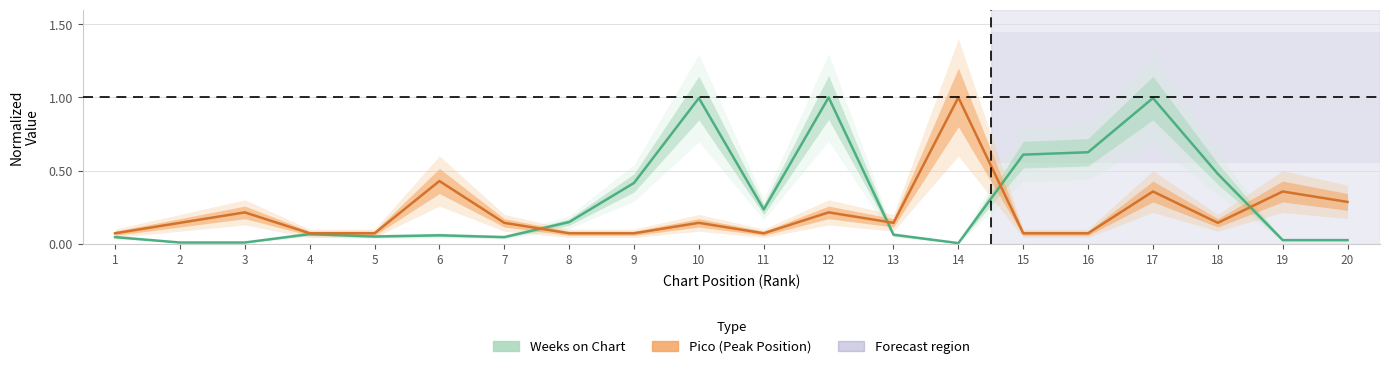

The Weeks on Chart series shows 1.6 at 12. True or false?

False